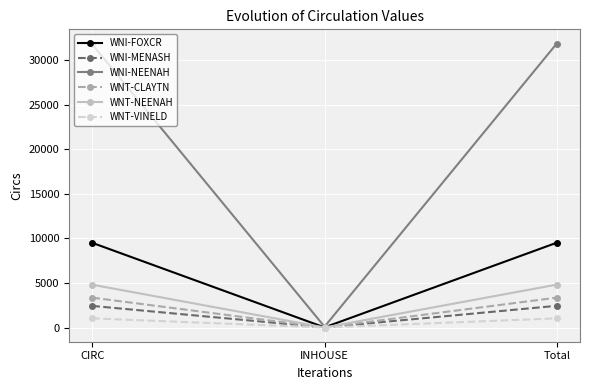

Does the chart have visible grid lines?

Yes